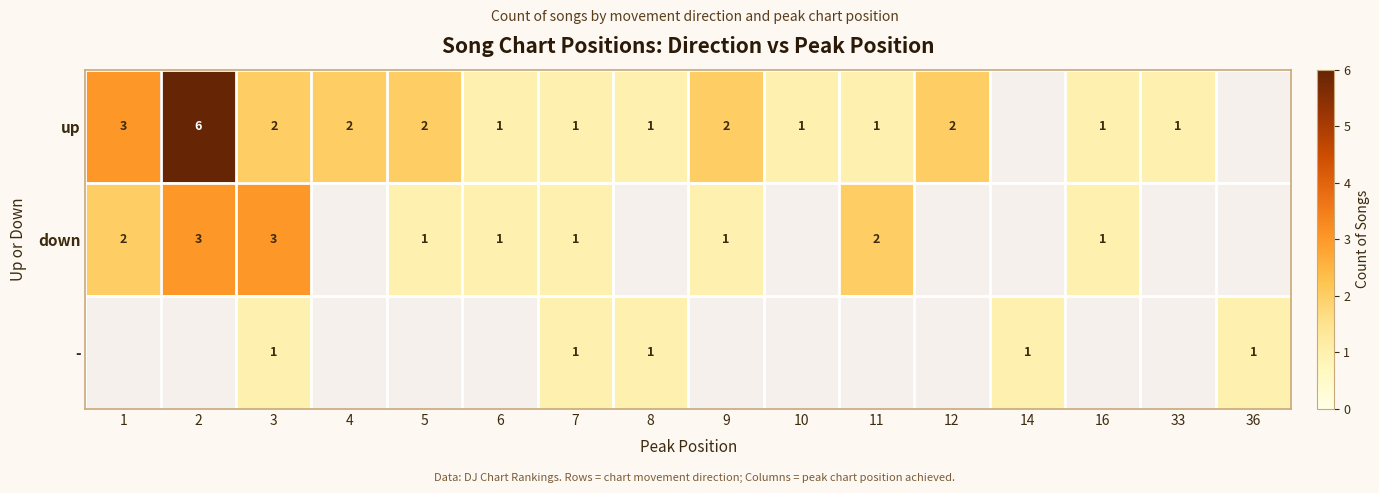

Is the value of - at 8 greater than the value of up at 1?

No